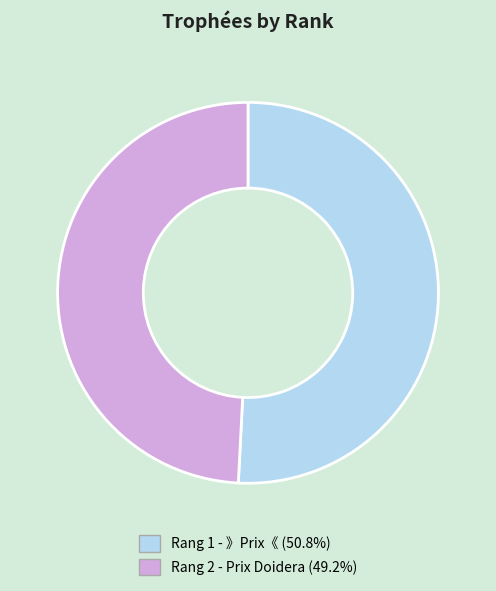

Is there any slice that represents more than half of the pie?

Yes